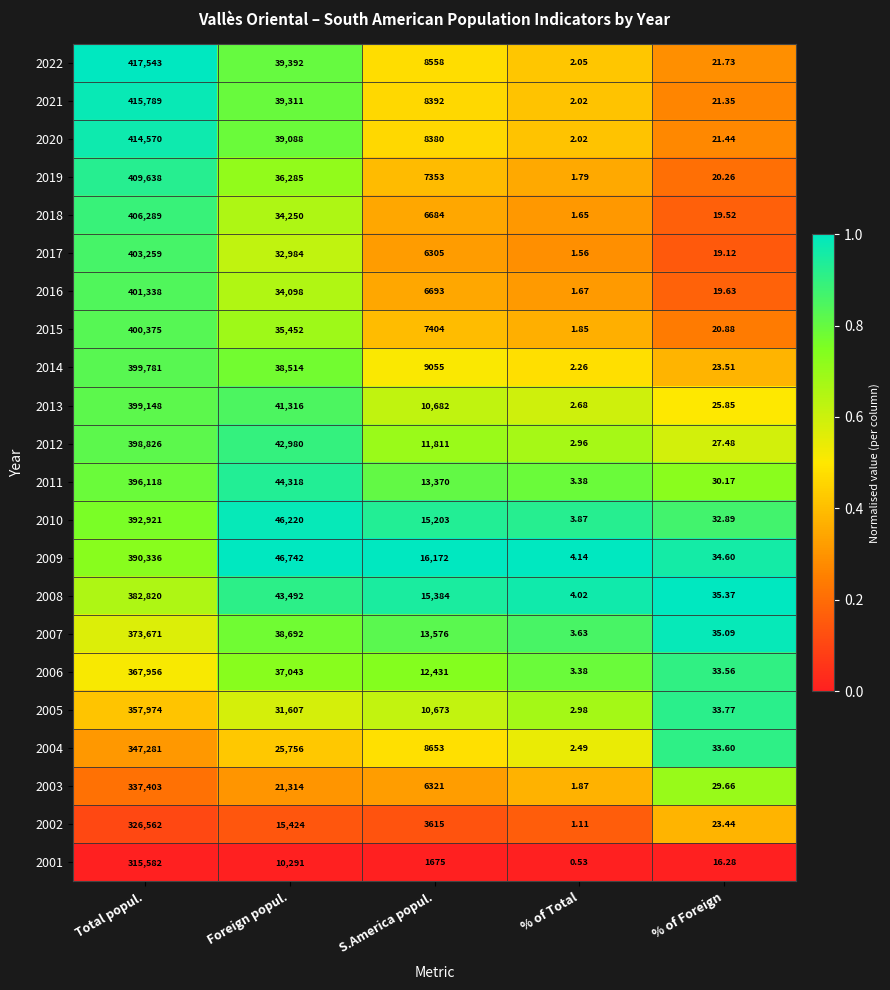

At which label does 2001 reach its minimum?

% of Total